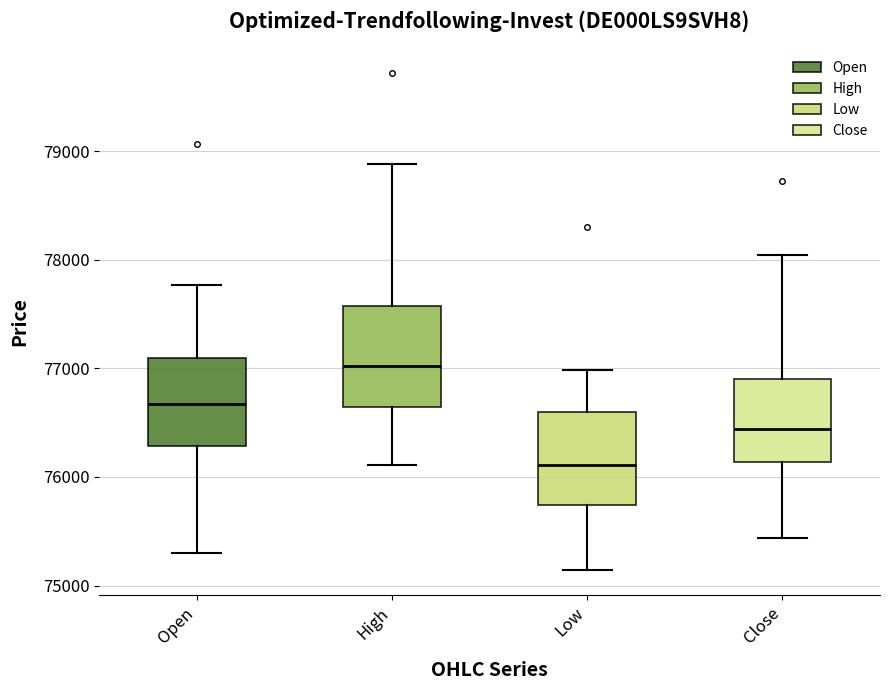

Where does the median line of the box for Open sit on the y-axis? The values are not printed on the chart, so give them approximately, as read against the axis.

76700